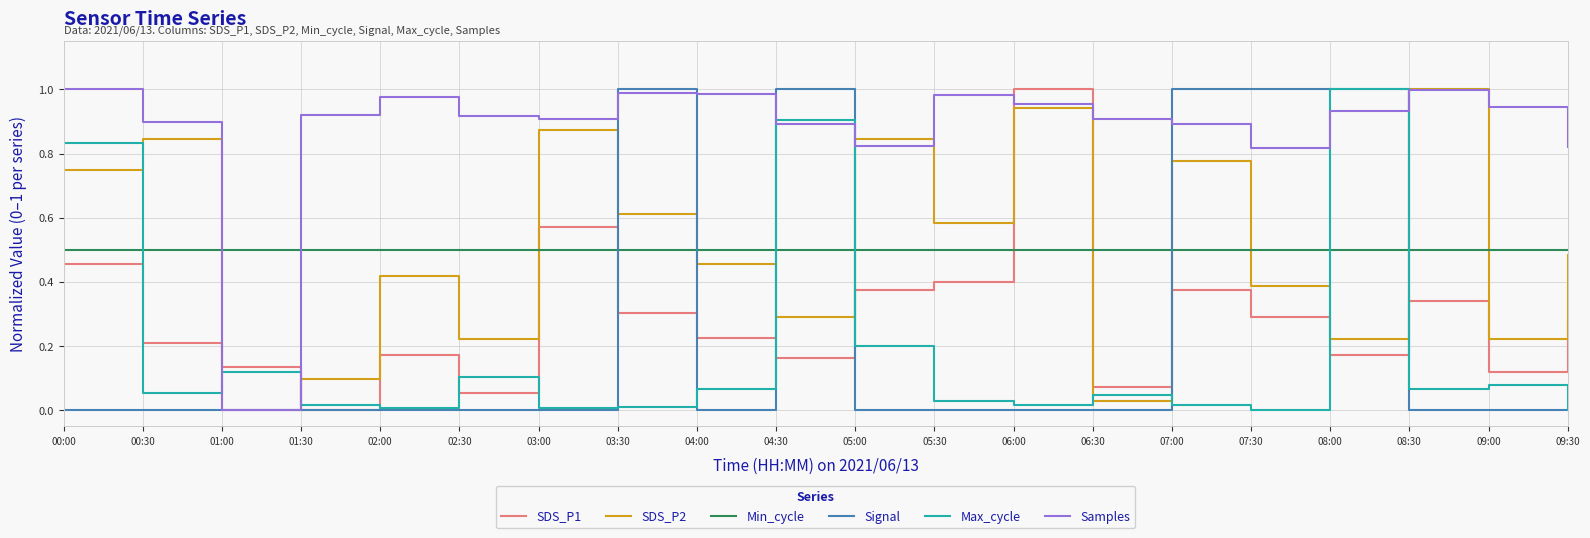

Where is SDS_P2 nearest to the value 0?

01:00